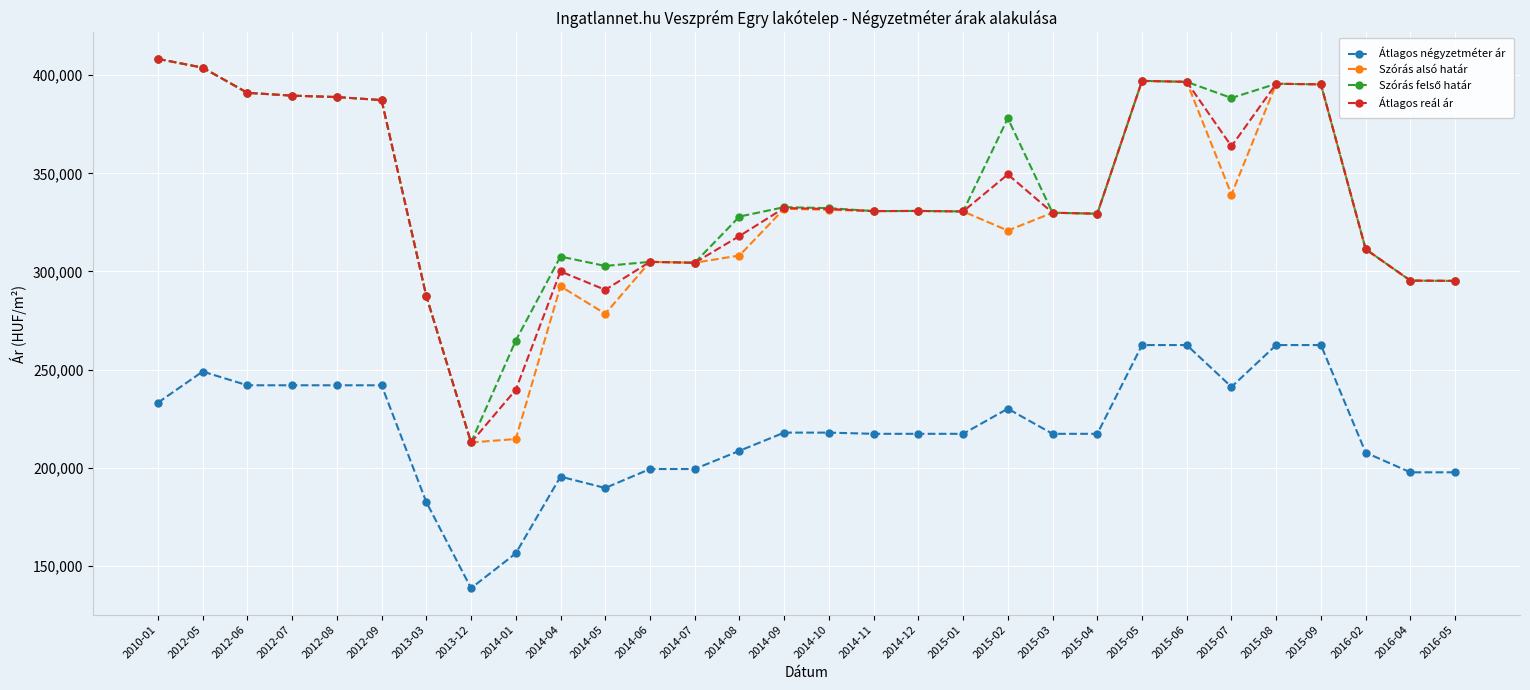

The value of Átlagos reál ár at 2012-07 is 178127. True or false?

False